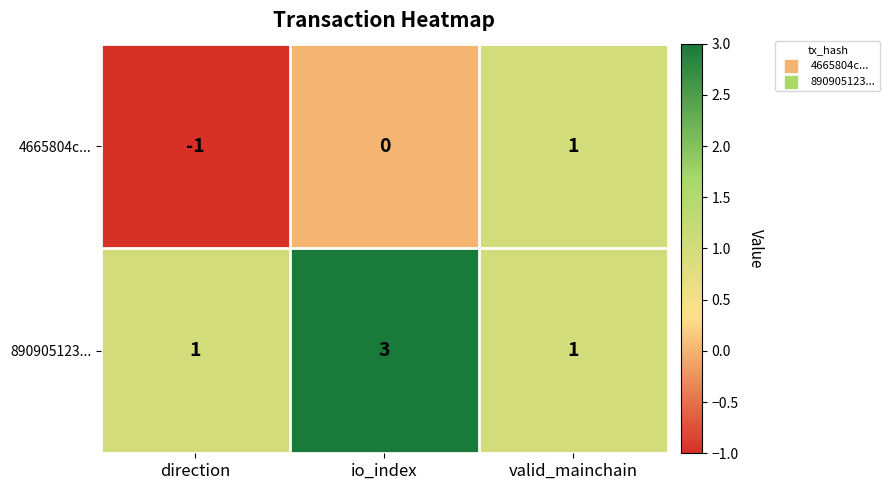

At which category is the sum across all series the highest?

io_index